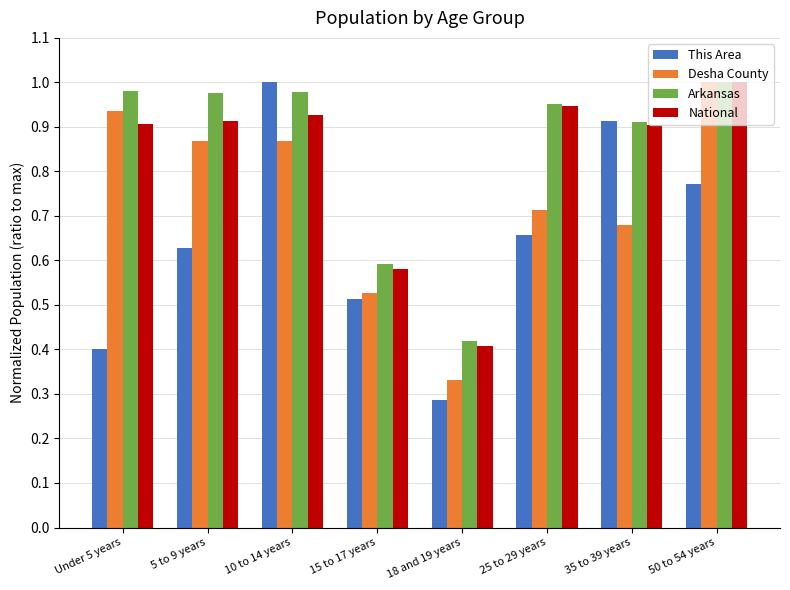

What is the sum of the Arkansas values at 35 to 39 years and 18 and 19 years?

1.3